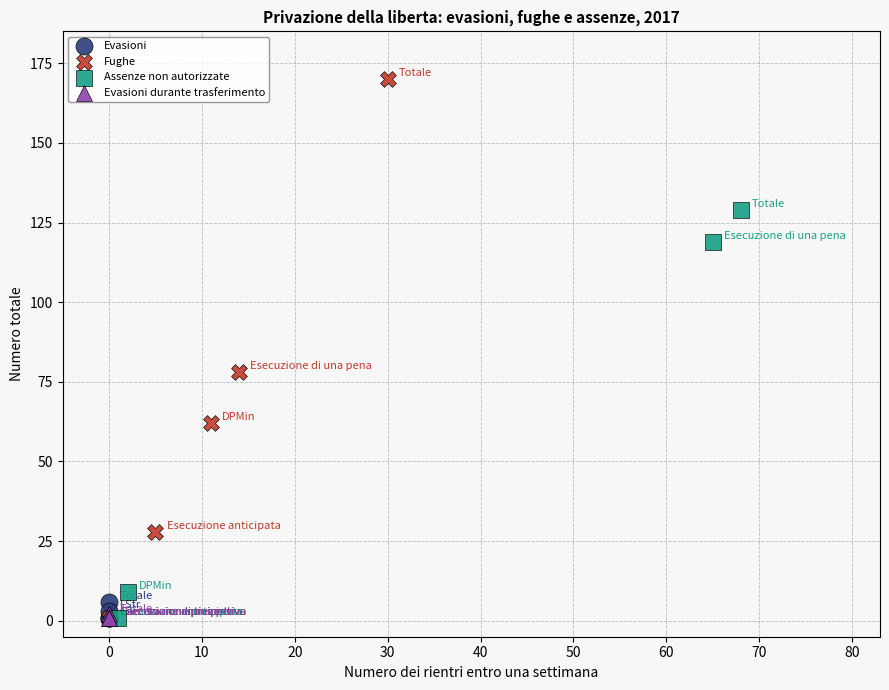

Which series has the largest Y range (max minus min)?

Fughe